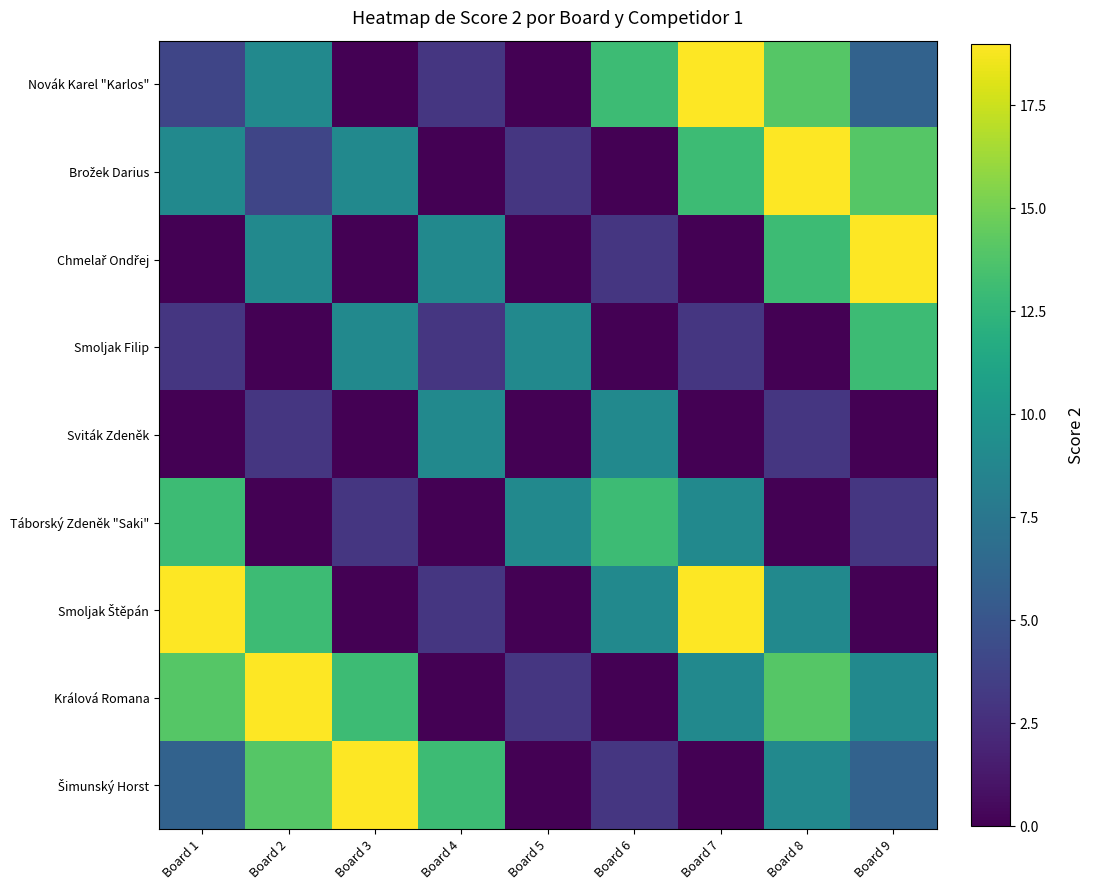

Which label corresponds to the largest value in the chart?

Board 7